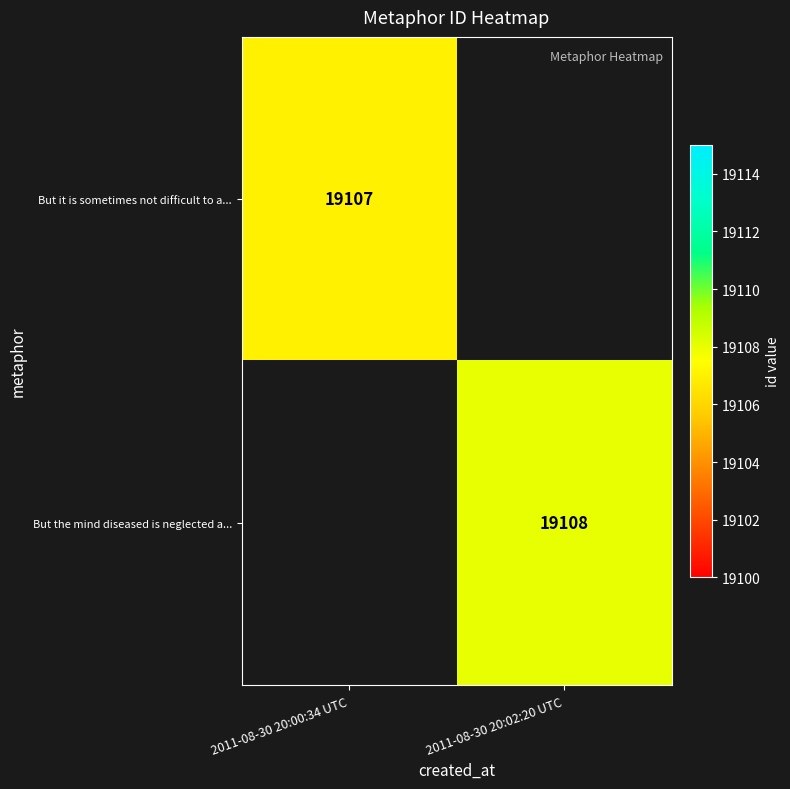

True or false: But the mind diseased is neglected a... has a value of 33638 at 2011-08-30 20:02:20 UTC.

False